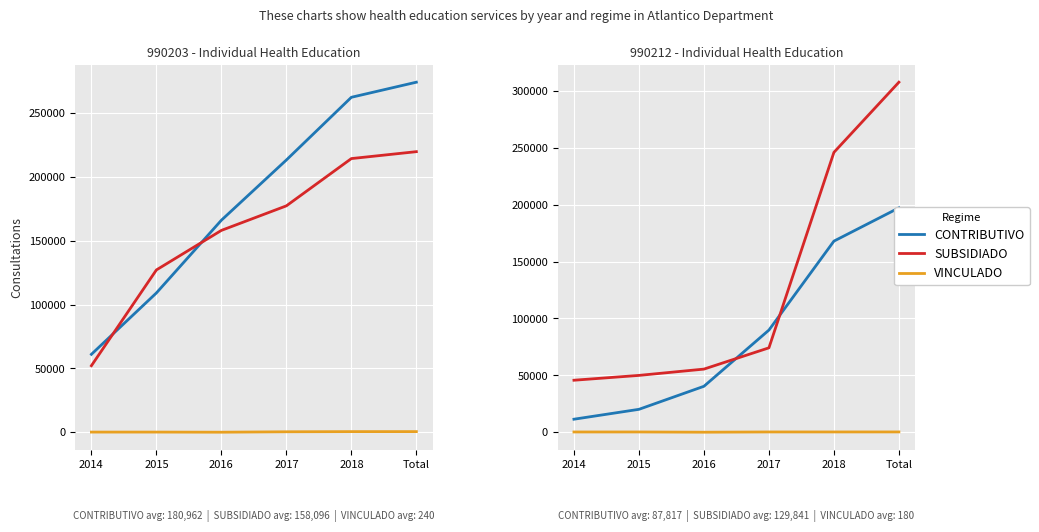

What is the minimum value for SUBSIDIADO?

45689